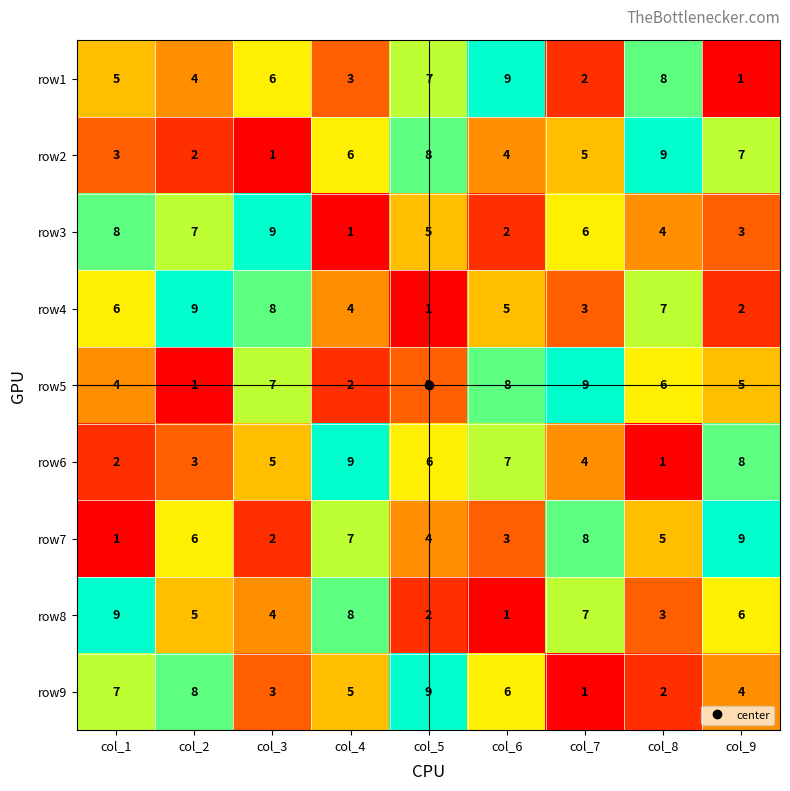

Which category has the highest value in the row1 series?

col_6